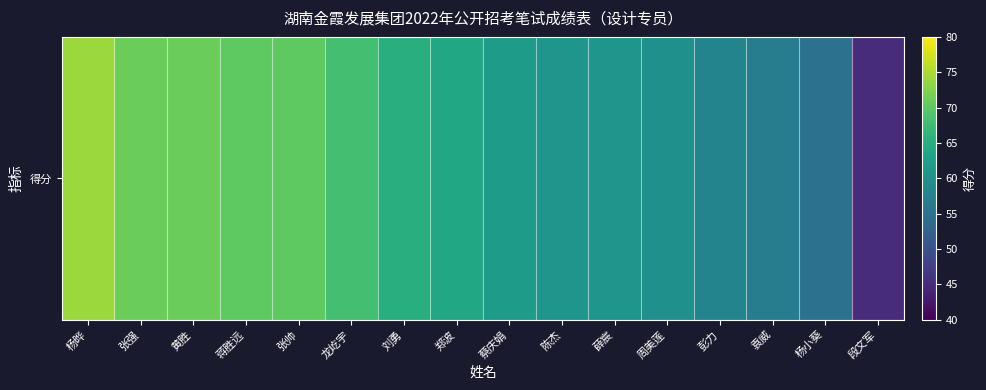

The chart shows a value of 18 at 周美莲. True or false?

False